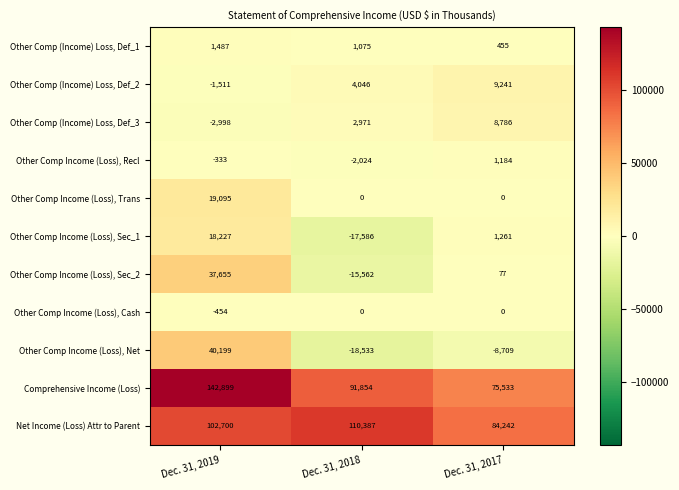

How many Other Comp (Income) Loss, Def_1 values are between 455 and 1487?

3